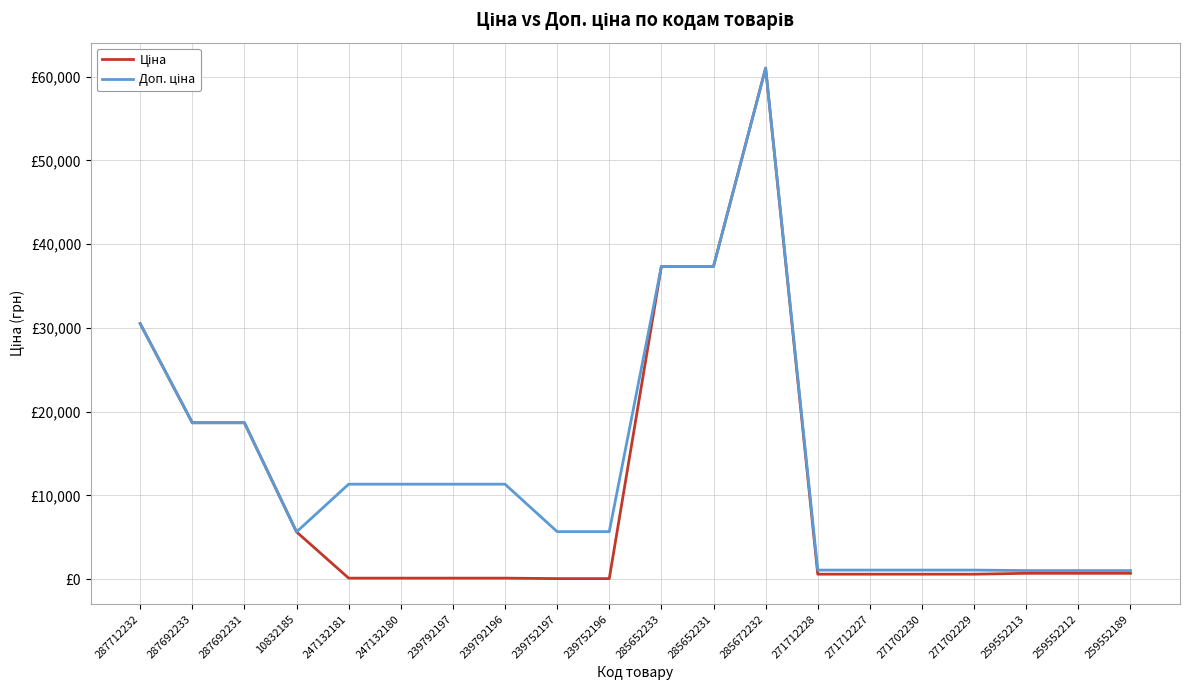

Does the chart have visible grid lines?

Yes